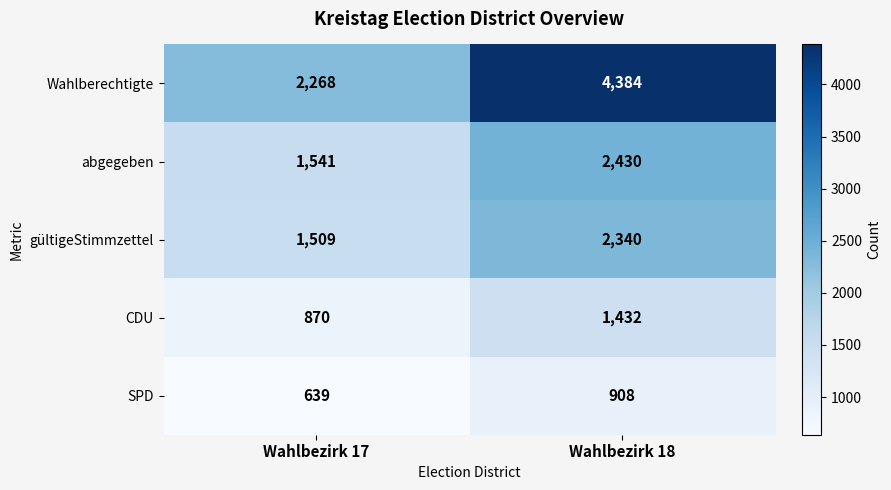

Reading left to right, extract all data points from this chart.

Wahlberechtigte: Wahlbezirk 17=2268	Wahlbezirk 18=4384
abgegeben: Wahlbezirk 17=1541	Wahlbezirk 18=2430
gültigeStimmzettel: Wahlbezirk 17=1509	Wahlbezirk 18=2340
CDU: Wahlbezirk 17=870	Wahlbezirk 18=1432
SPD: Wahlbezirk 17=639	Wahlbezirk 18=908